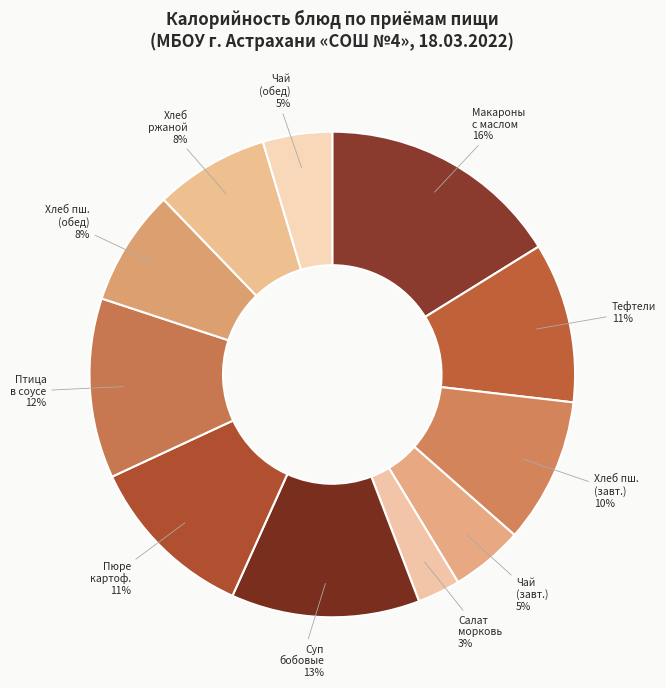

Count the number of slices in the pie.

11